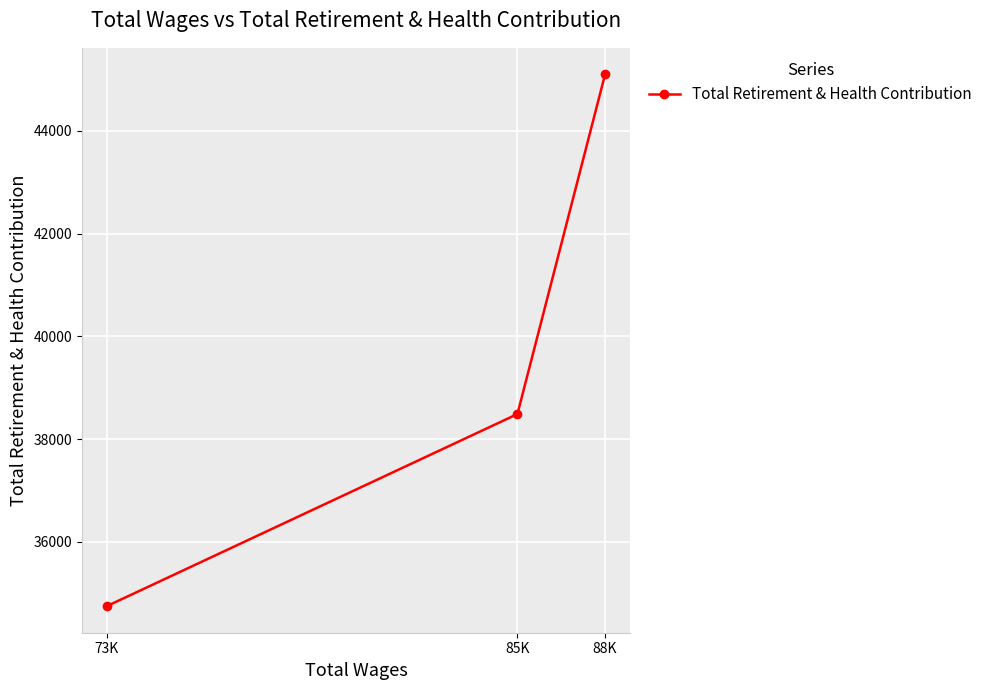

What is the sum of the values at 88K and 85K?

83587